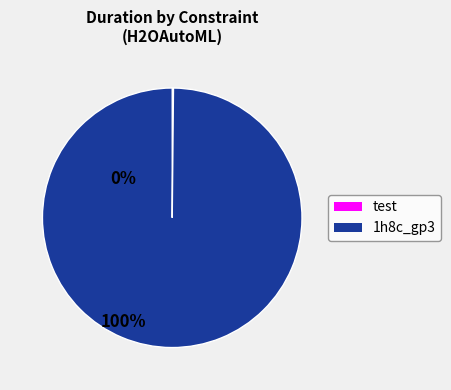

Which category accounts for the majority?

1h8c_gp3